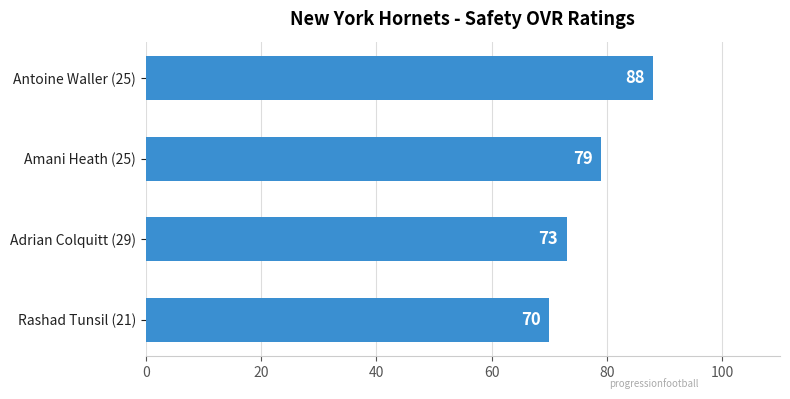

True or false: the data shows 128 at Antoine Waller (25).

False